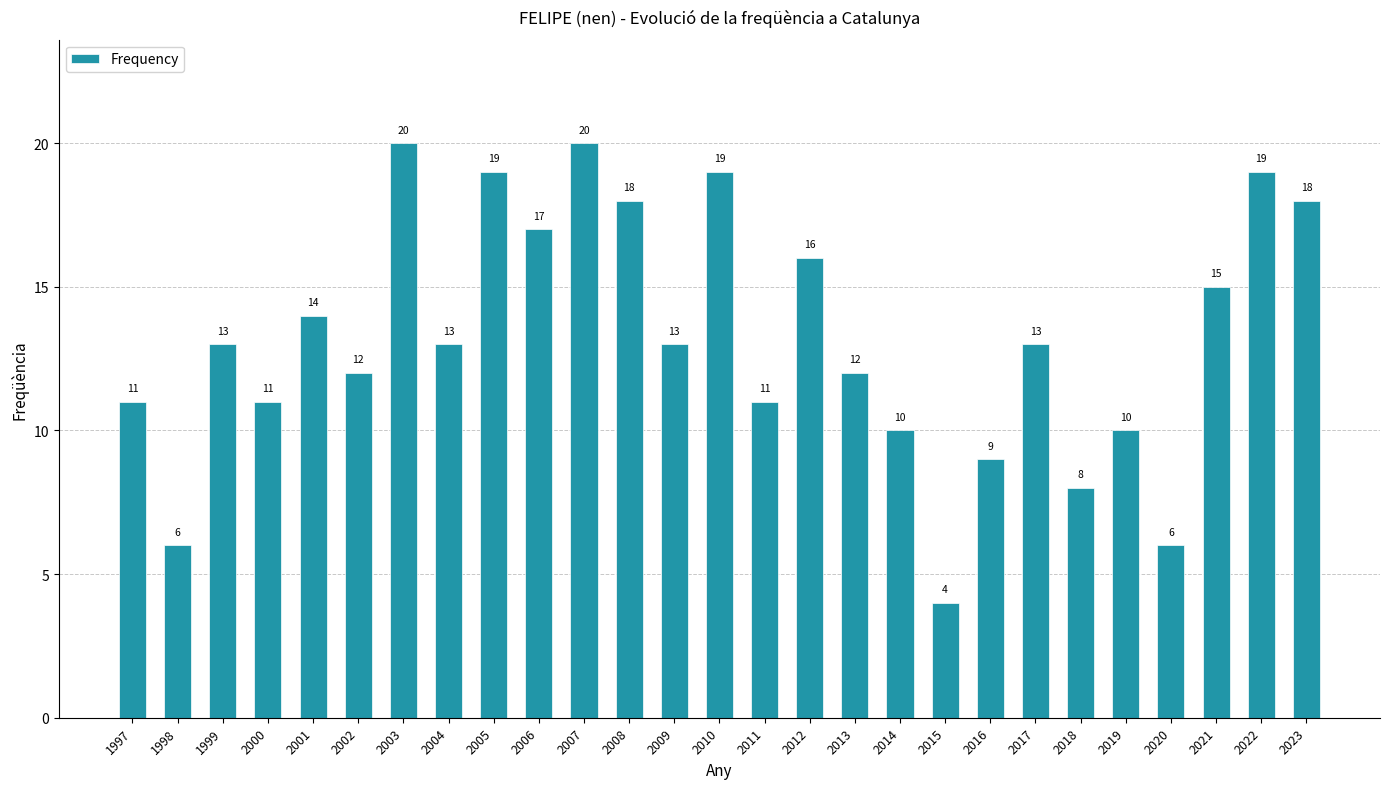

What is the value of the 21st bar from the left?

13